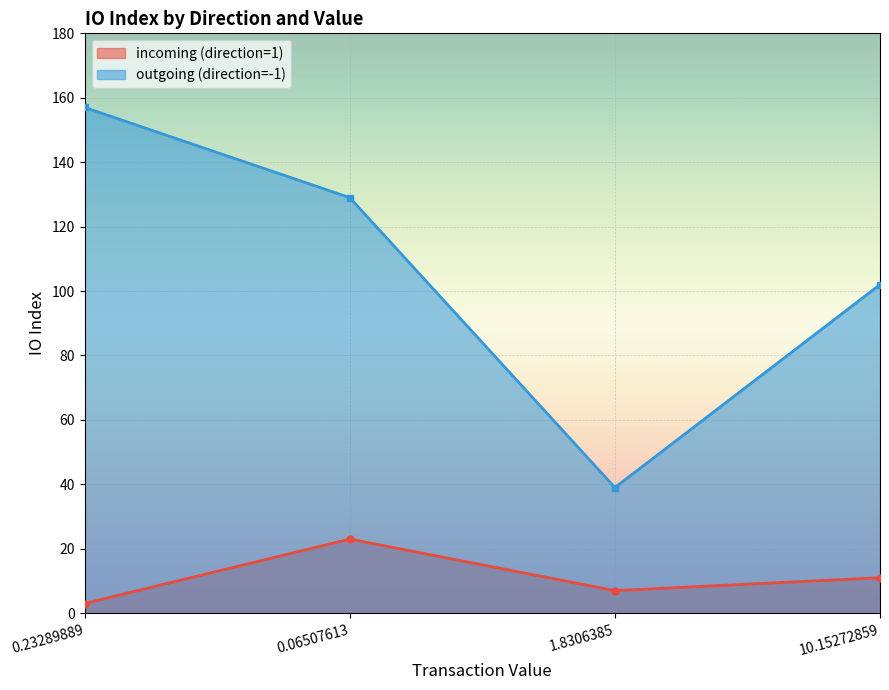

What is the label of the 1st point from the right?

10.15272859